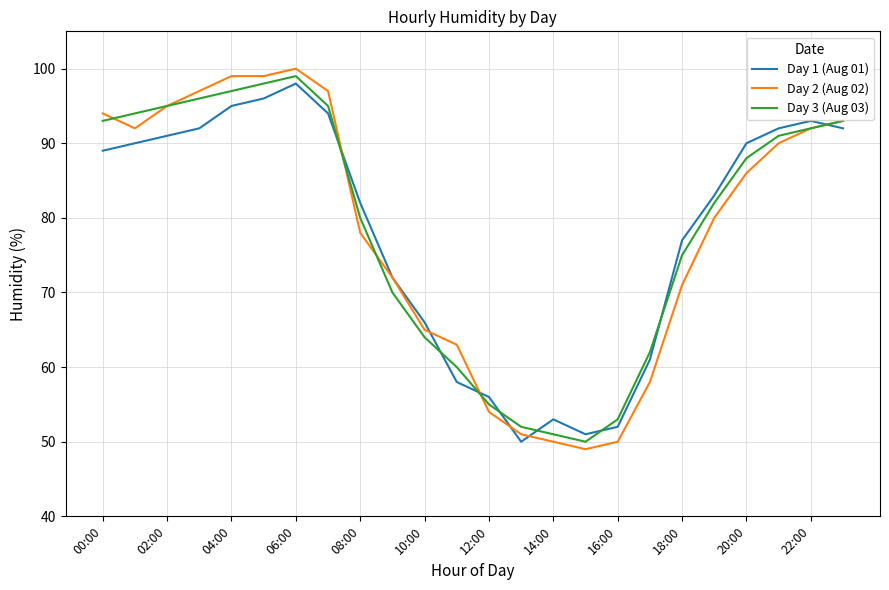

What is the maximum value shown in the chart?

100